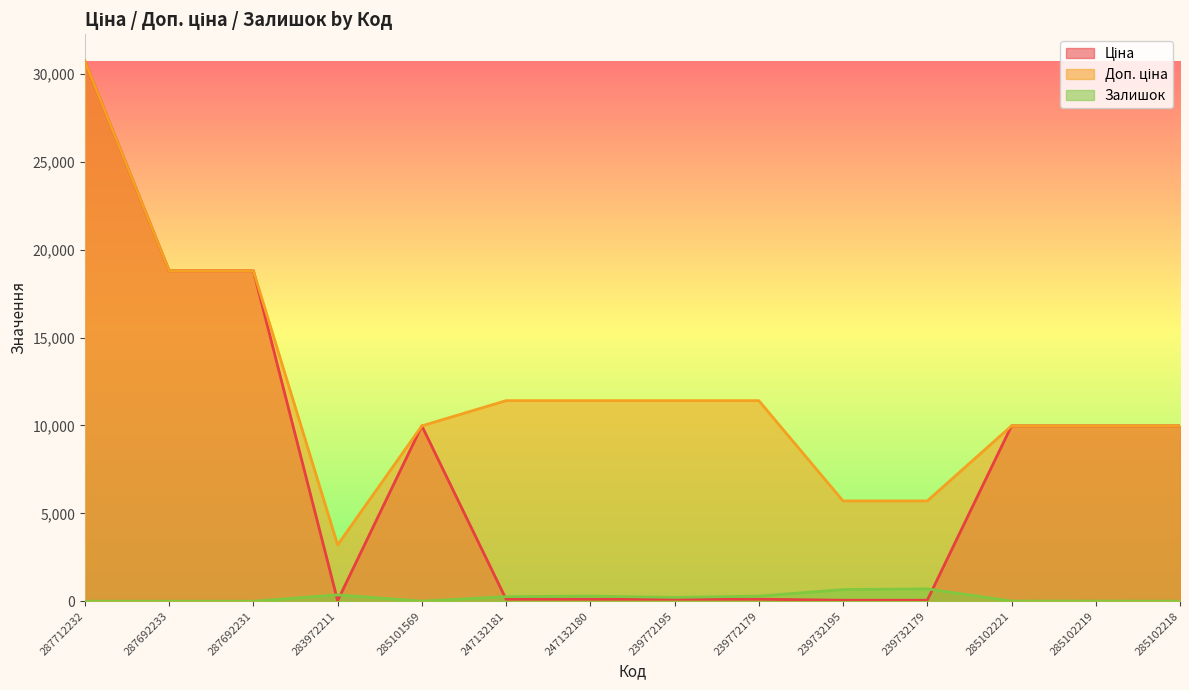

What is the value of the Доп. ціна point at the 4th from the left?

3205.0